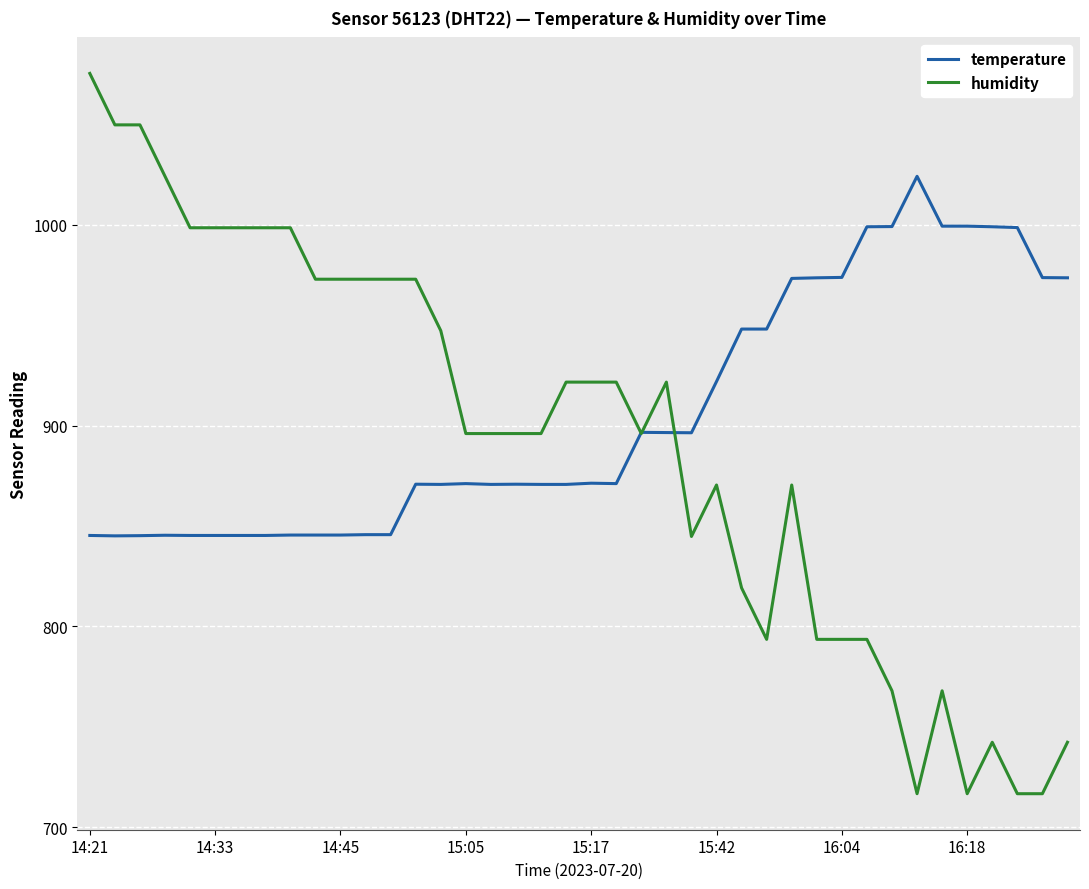

What is the maximum value for humidity?

1075.2